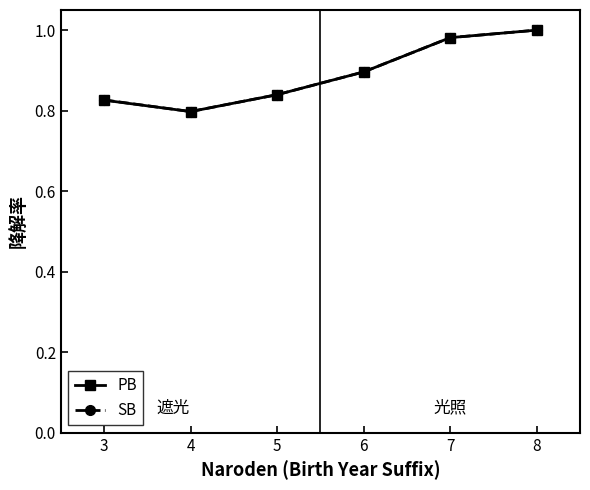

At how many categories does at least one series exceed 0?

6